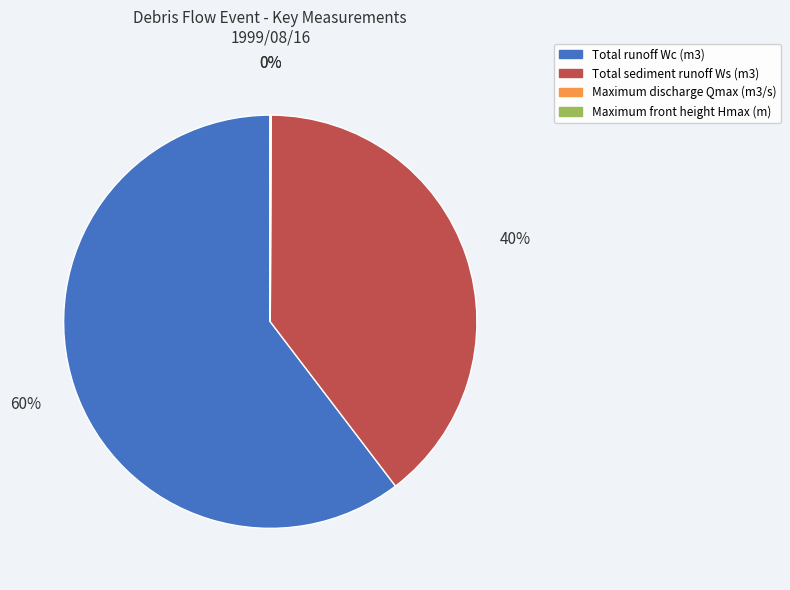

To the nearest percent, what percentage of the pie is Total runoff Wc (m3)?

60%